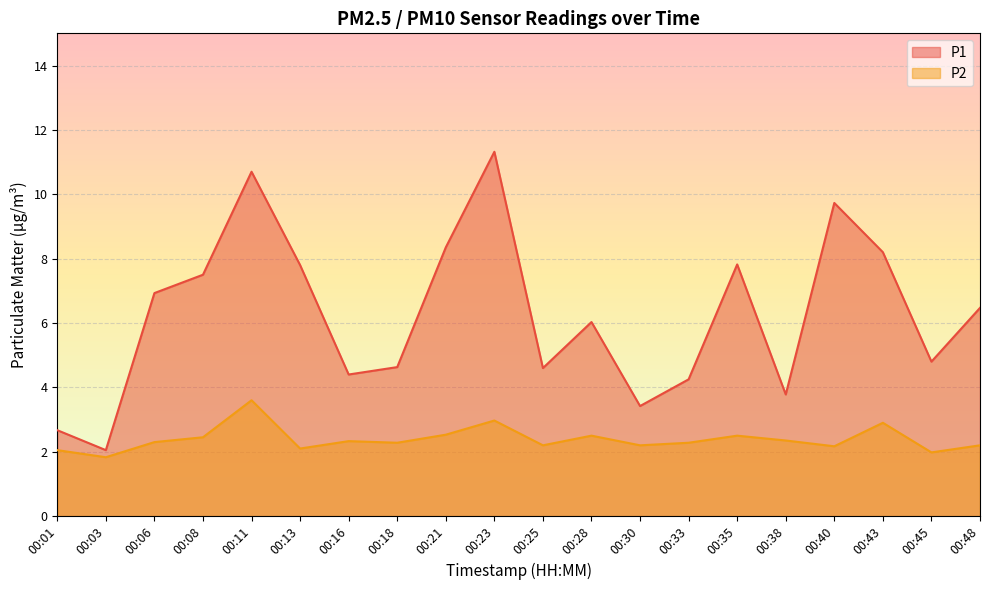

Rank the series at 00:01 from highest to lowest value.

P1, P2